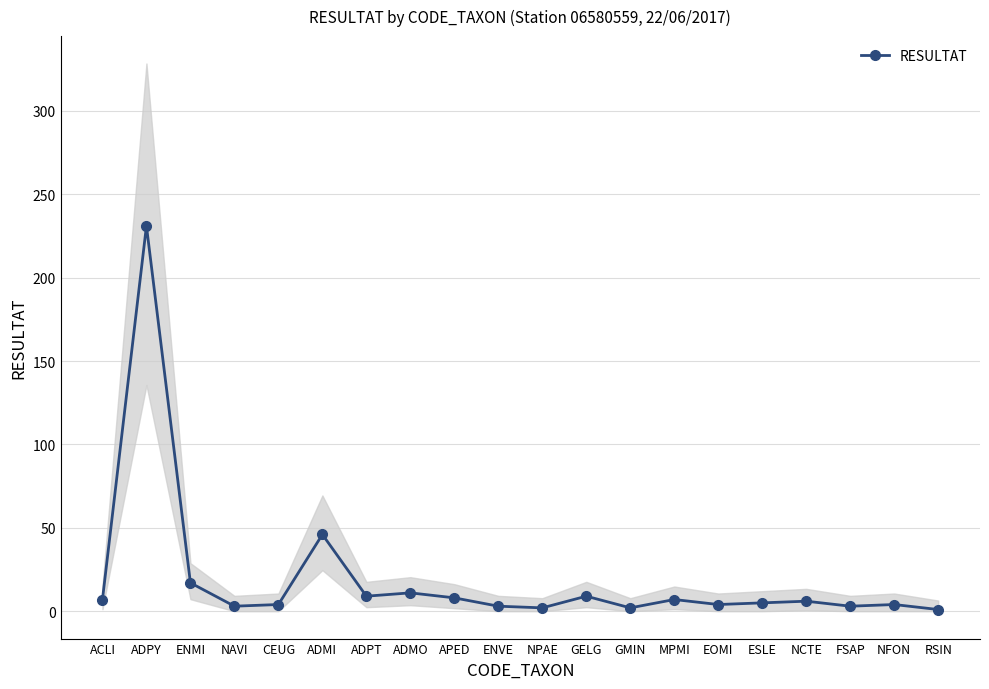

What is the label of the 4th point from the left?

NAVI